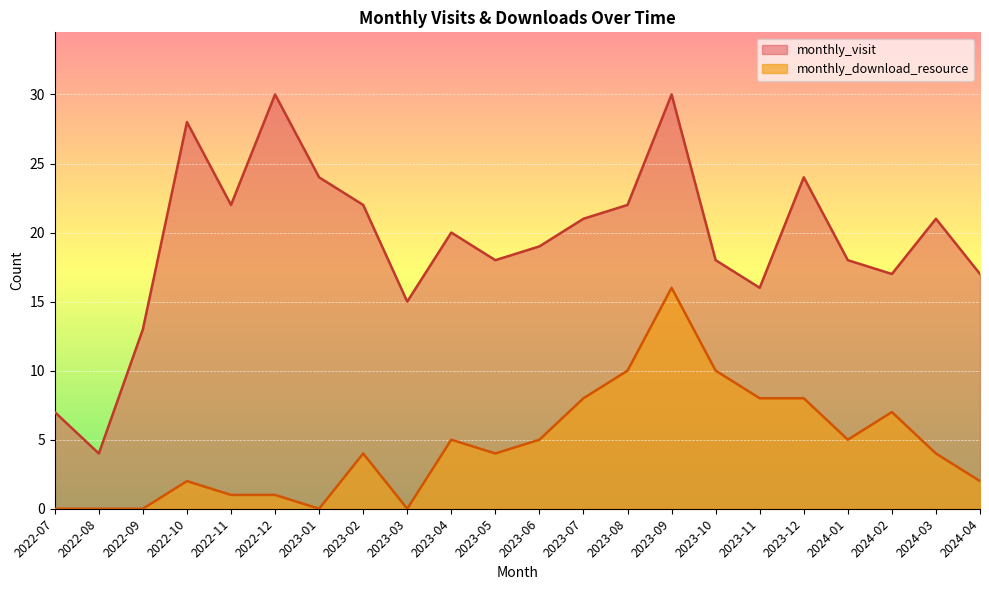

True or false: monthly_visit has more than 0 interior local peaks.

True